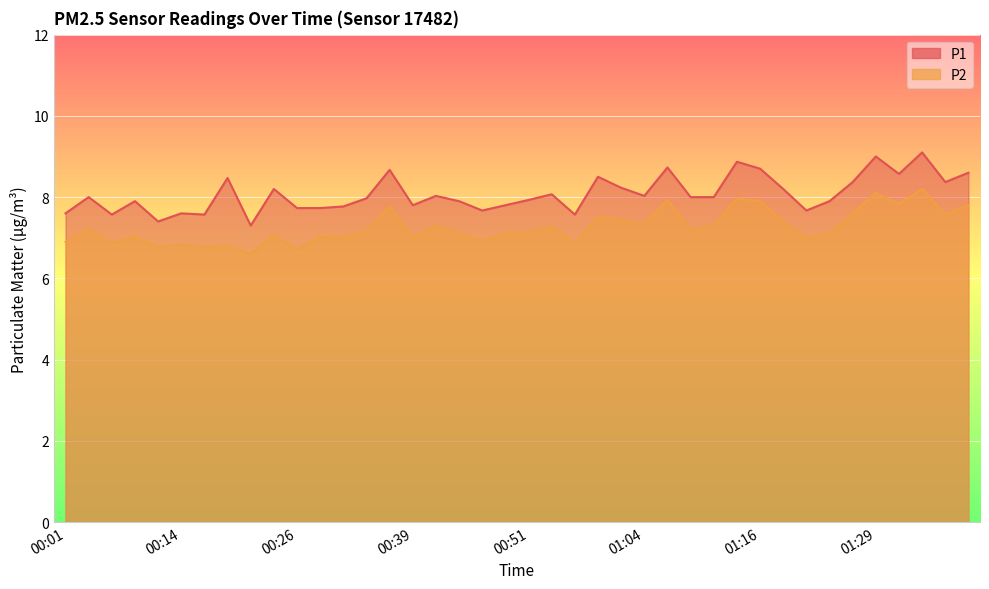

Reading left to right, transcribe all the data shown in this chart.

P1: 00:01=7.6	00:04=8.0	00:06=7.6	00:09=7.9	00:11=7.4	00:14=7.6	00:16=7.6	00:19=8.5	00:21=7.3	00:24=8.2	00:26=7.7	00:29=7.7	00:31=7.8	00:34=8.0	00:36=8.7	00:39=7.8	00:41=8.0	00:43=7.9	00:46=7.7	00:48=7.8	00:51=7.9	00:54=8.1	00:56=7.6	00:59=8.5	01:01=8.2	01:04=8.0	01:06=8.7	01:09=8.0	01:11=8.0	01:14=8.9	01:16=8.7	01:19=8.2	01:21=7.7	01:24=7.9	01:26=8.4	01:29=9.0	01:31=8.6	01:34=9.1	01:36=8.4	01:39=8.6
P2: 00:01=6.9	00:04=7.2	00:06=6.9	00:09=7.0	00:11=6.8	00:14=6.8	00:16=6.8	00:19=6.8	00:21=6.6	00:24=7.1	00:26=6.7	00:29=7.0	00:31=7.0	00:34=7.2	00:36=7.8	00:39=7.0	00:41=7.3	00:43=7.1	00:46=6.9	00:48=7.1	00:51=7.1	00:54=7.3	00:56=6.9	00:59=7.5	01:01=7.4	01:04=7.3	01:06=7.9	01:09=7.2	01:11=7.3	01:14=8.0	01:16=7.9	01:19=7.4	01:21=7.0	01:24=7.1	01:26=7.6	01:29=8.1	01:31=7.8	01:34=8.2	01:36=7.6	01:39=7.8